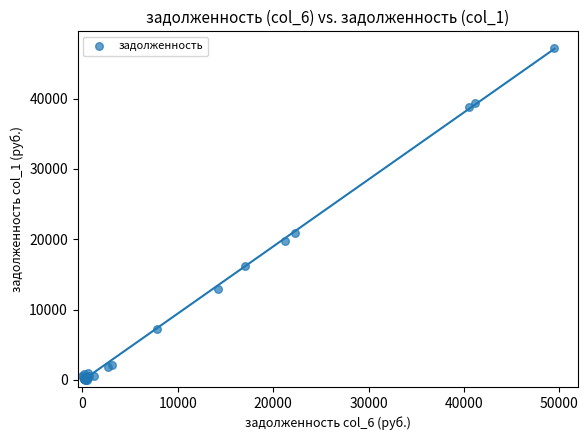

What Y value in the scatter plot is closest to 23596?

20863.2